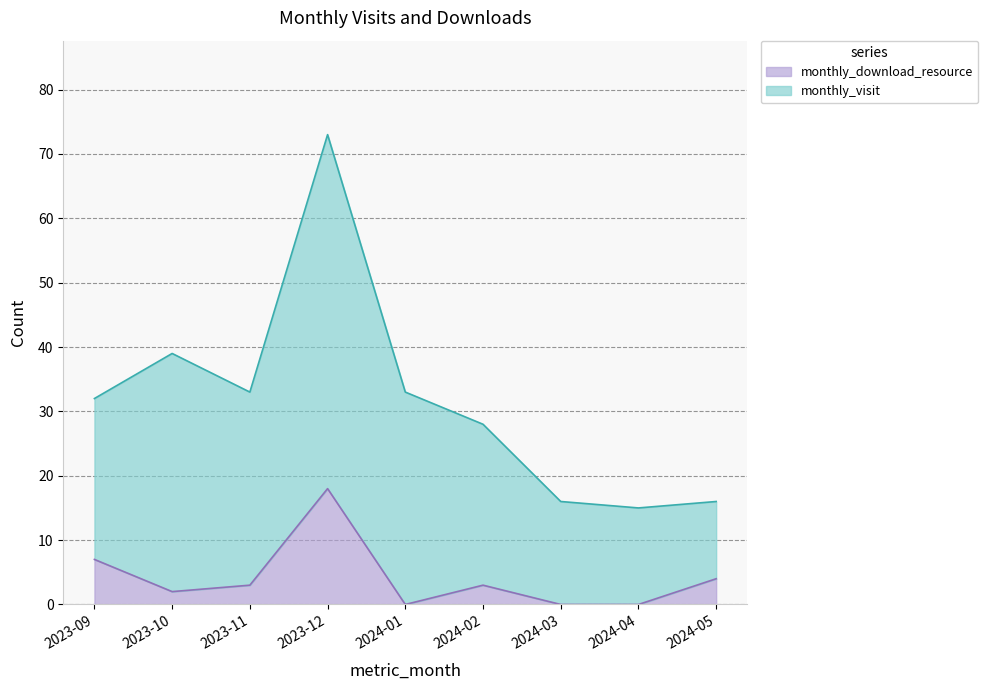

Rank the categories by value from lowest to highest.

2024-01, 2024-03, 2024-04, 2023-10, 2023-11, 2024-02, 2024-05, 2023-09, 2023-12